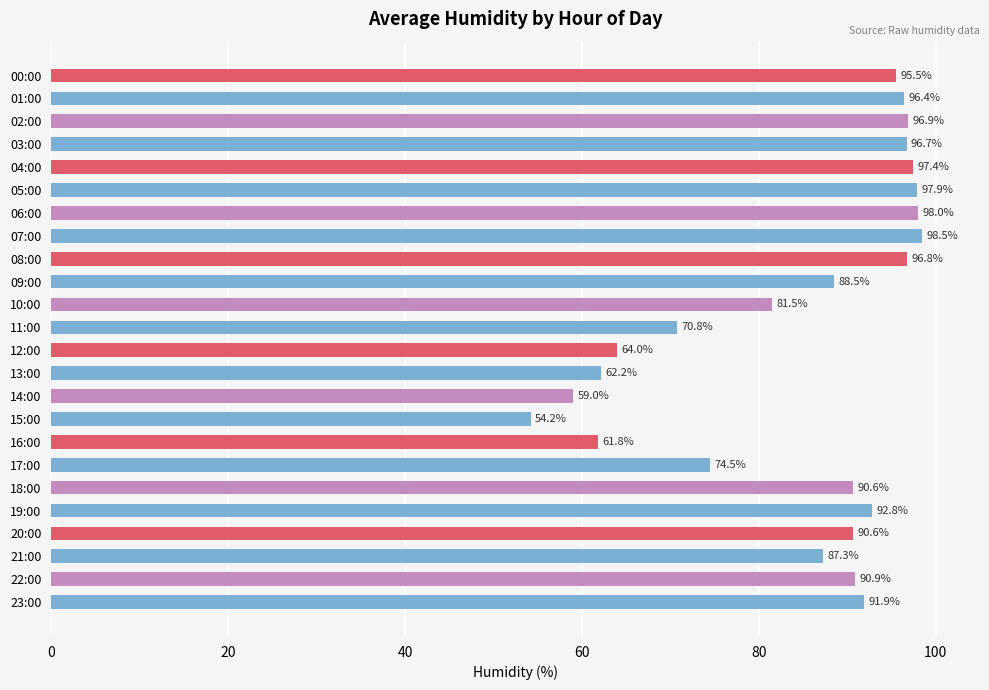

What is the difference between the maximum and minimum values?

44.3